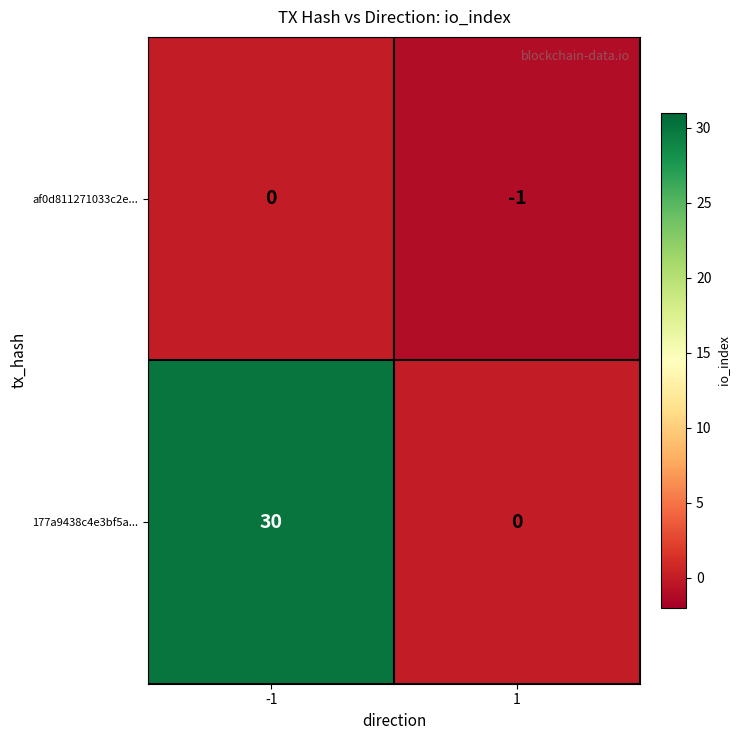

Which series has the widest spread of values?

177a9438c4e3bf5a...